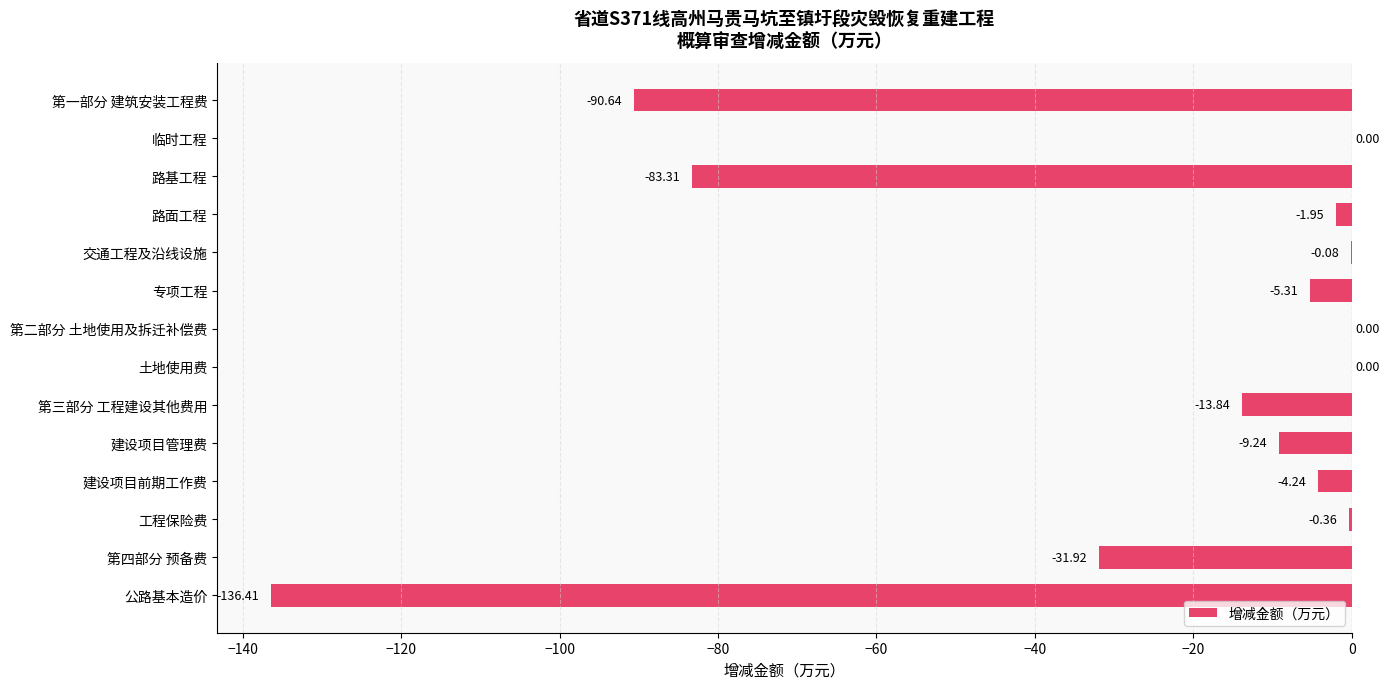

Count the number of categories in the chart.

14